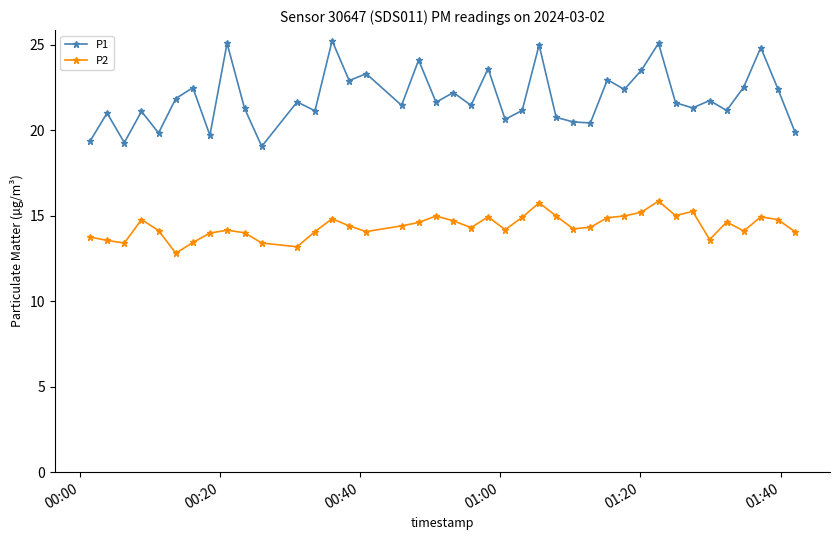

True or false: P1 has more than 0 interior local peaks.

True